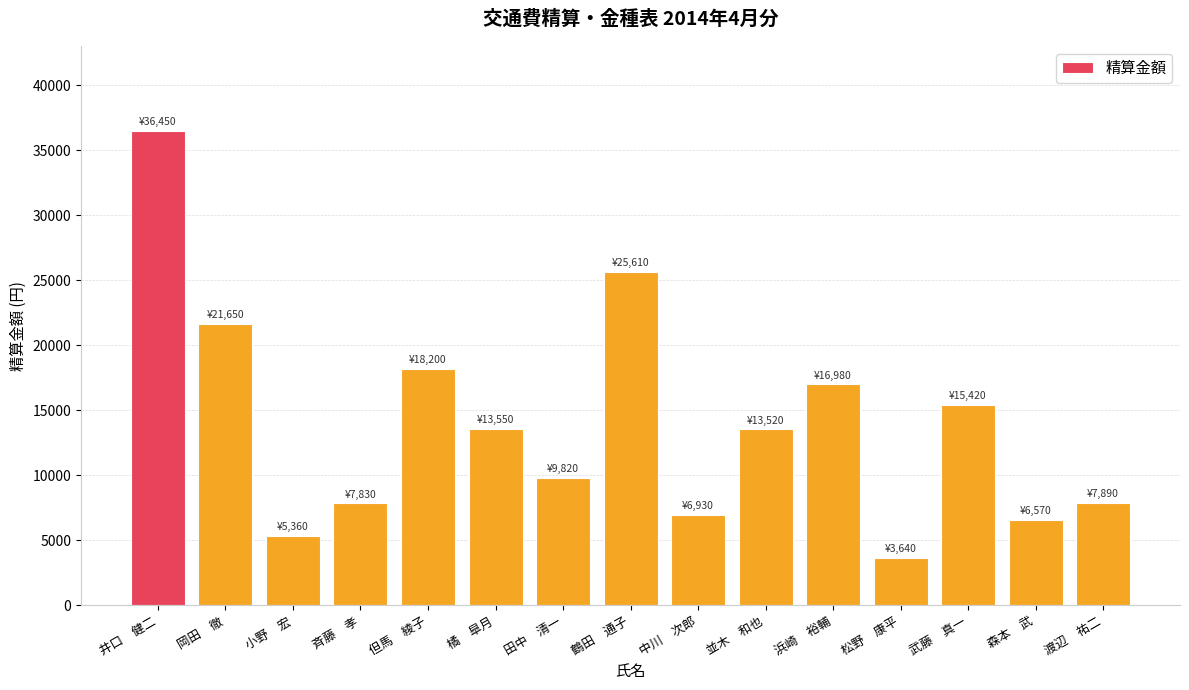

What is the sum of the values at 岡田　徹 and 小野　宏?

27010